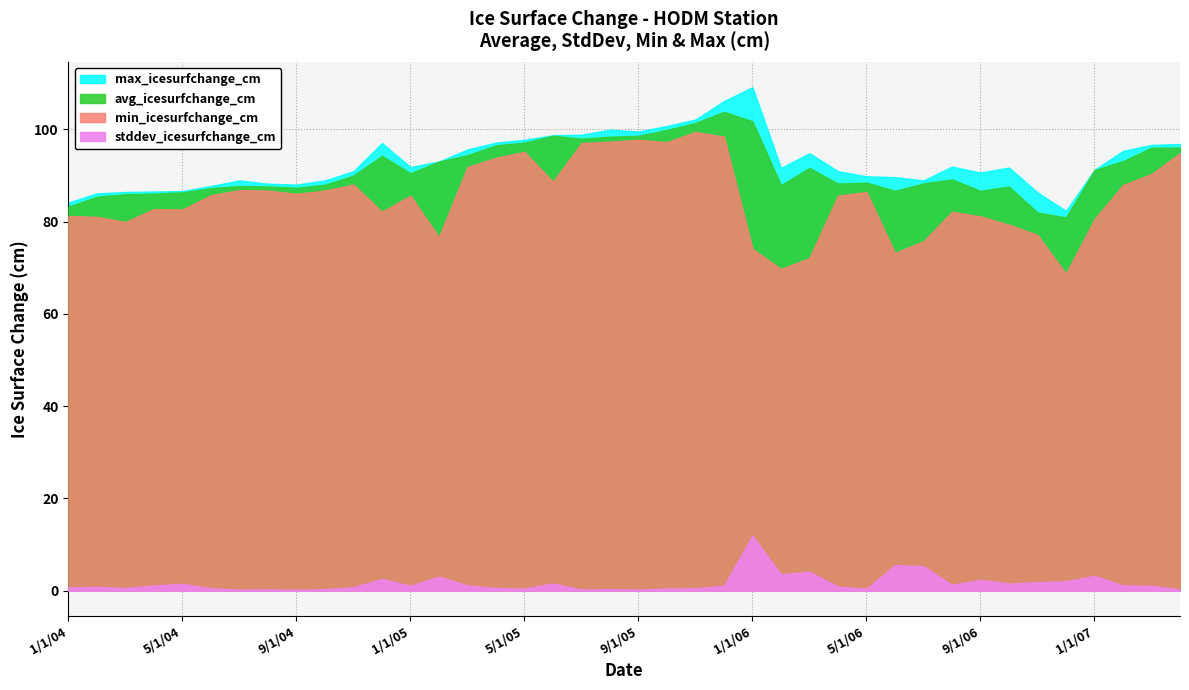

True or false: avg_icesurfchange_cm and min_icesurfchange_cm cross at least once.

False